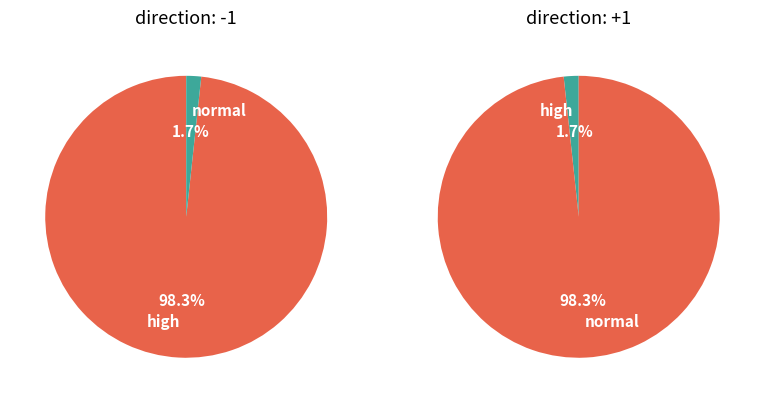

What percentage is NOT represented by io_index 173?

1.7%